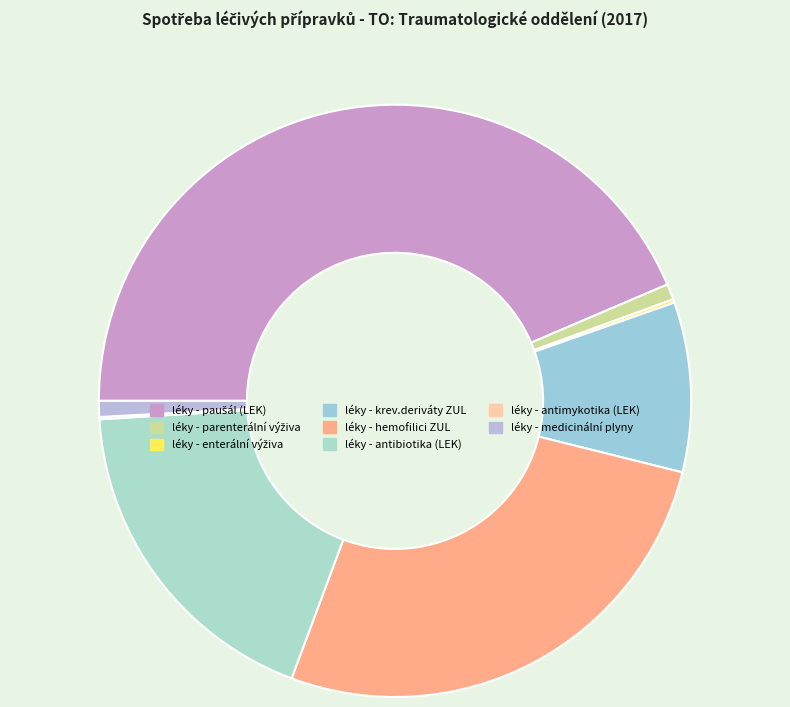

How many segments does this pie chart have?

8